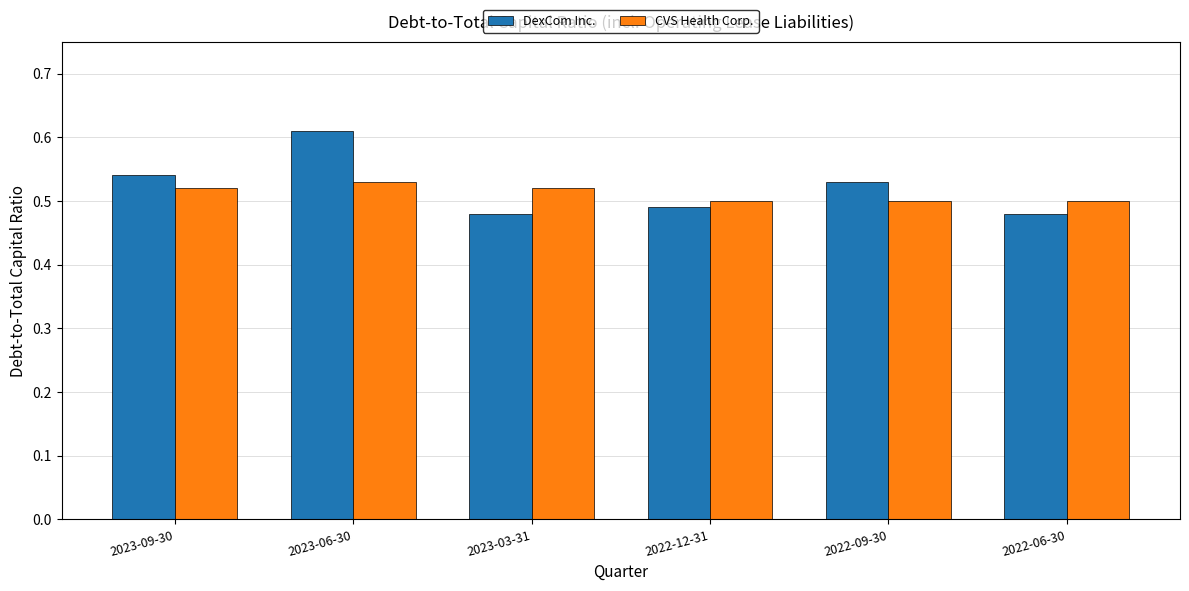

Is it true that DexCom Inc. equals 0.1 at 2023-06-30?

False